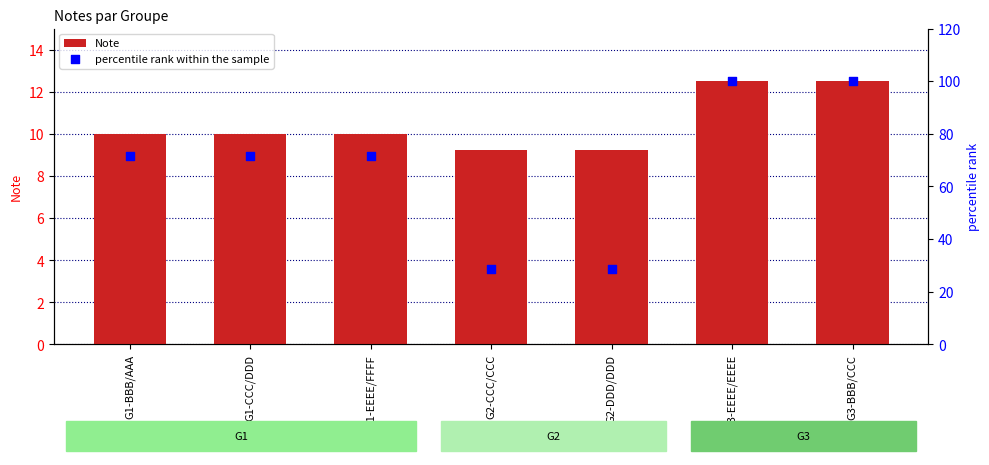

What is the total value across all series at G1-EEEE/FFFF?

81.4